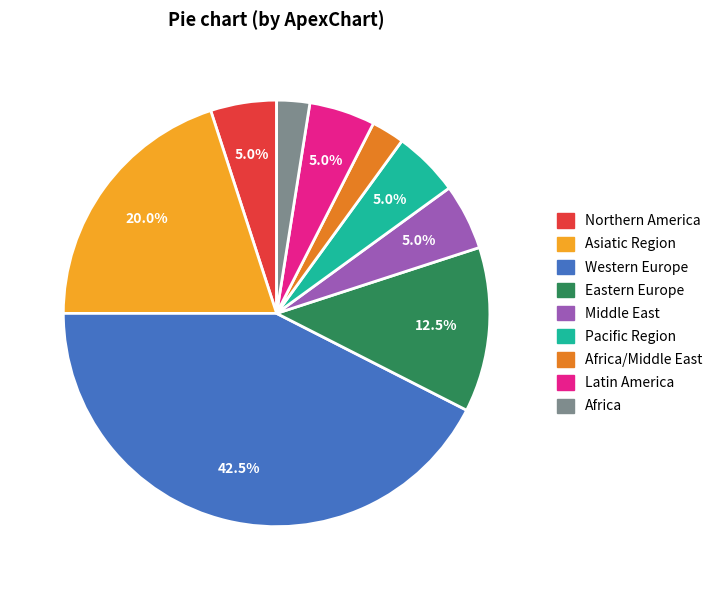

Is there a majority slice in this chart?

No